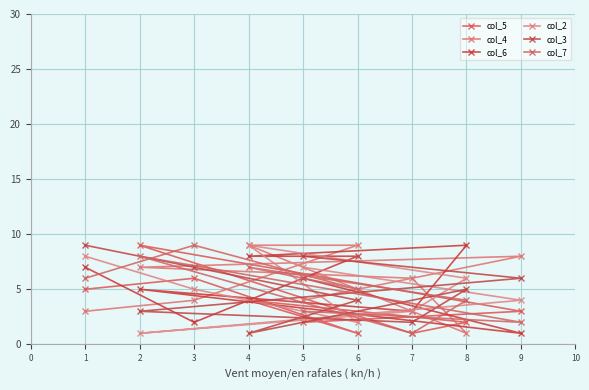

What is the sum of the col_6 values at 6 and 5?

14